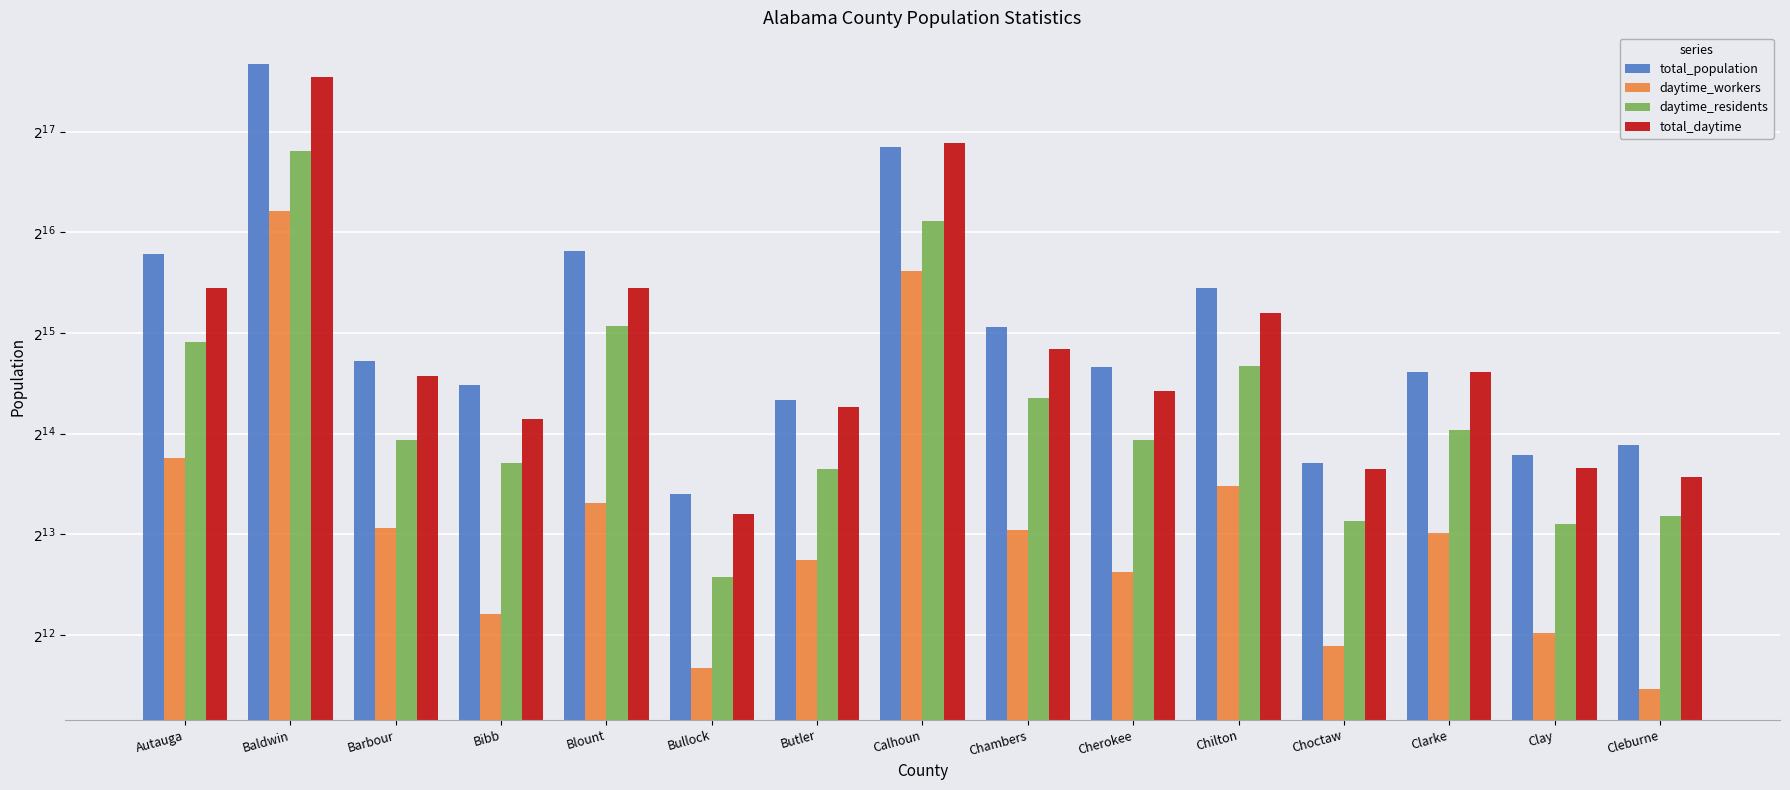

What are all the series names shown in the legend?

total_population, daytime_workers, daytime_residents, total_daytime